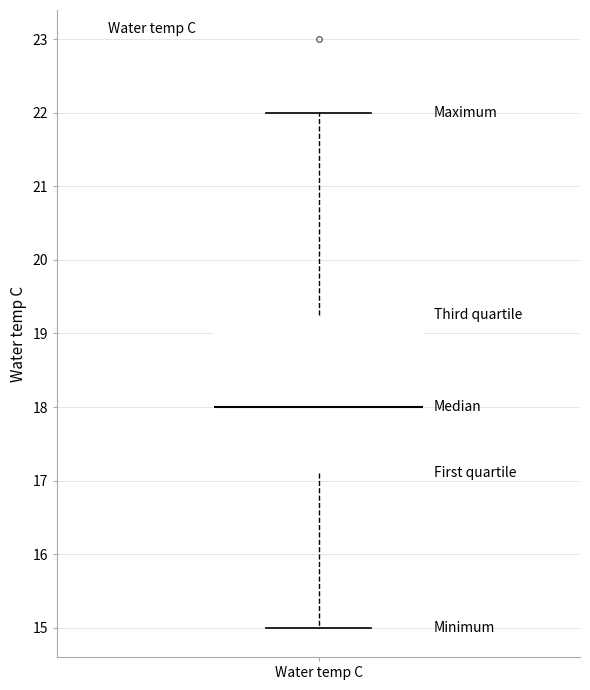

Where is the upper edge of the box for Water temp C on the y-axis? The values are not printed on the chart, so give them approximately, as read against the axis.

19.3